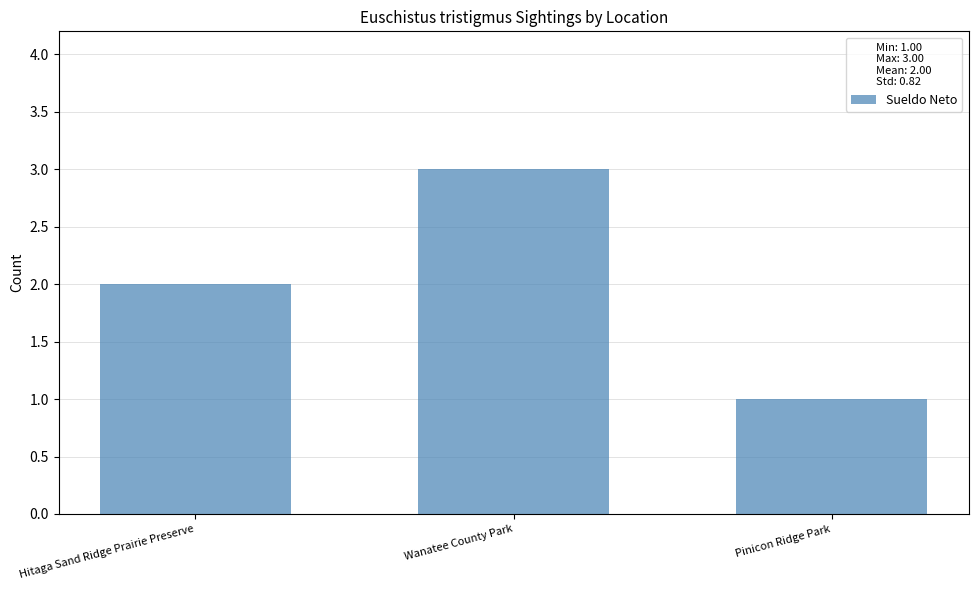

What is the value of the 1st bar from the left?

2